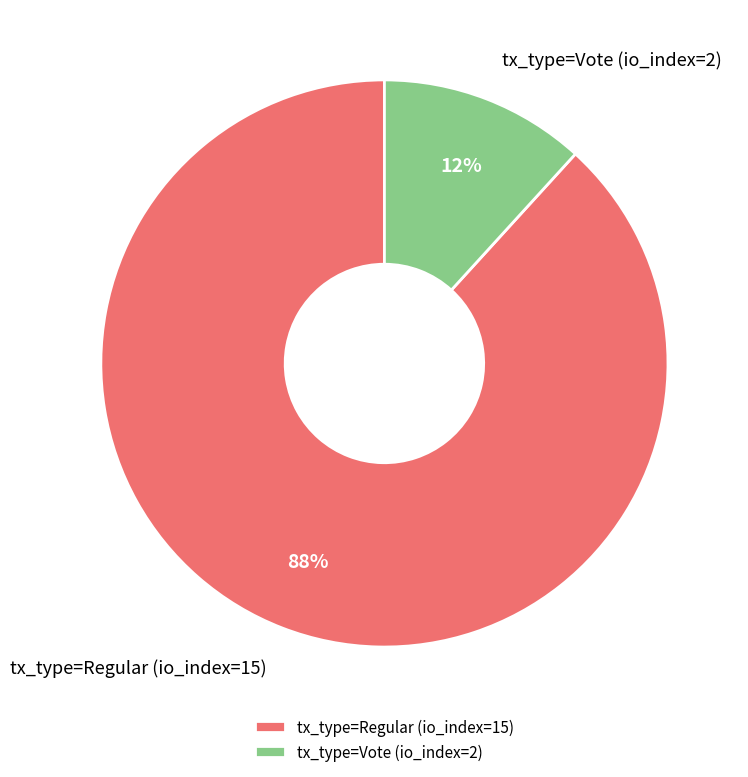

Which category has the smallest portion of the pie?

tx_type=Vote (io_index=2)